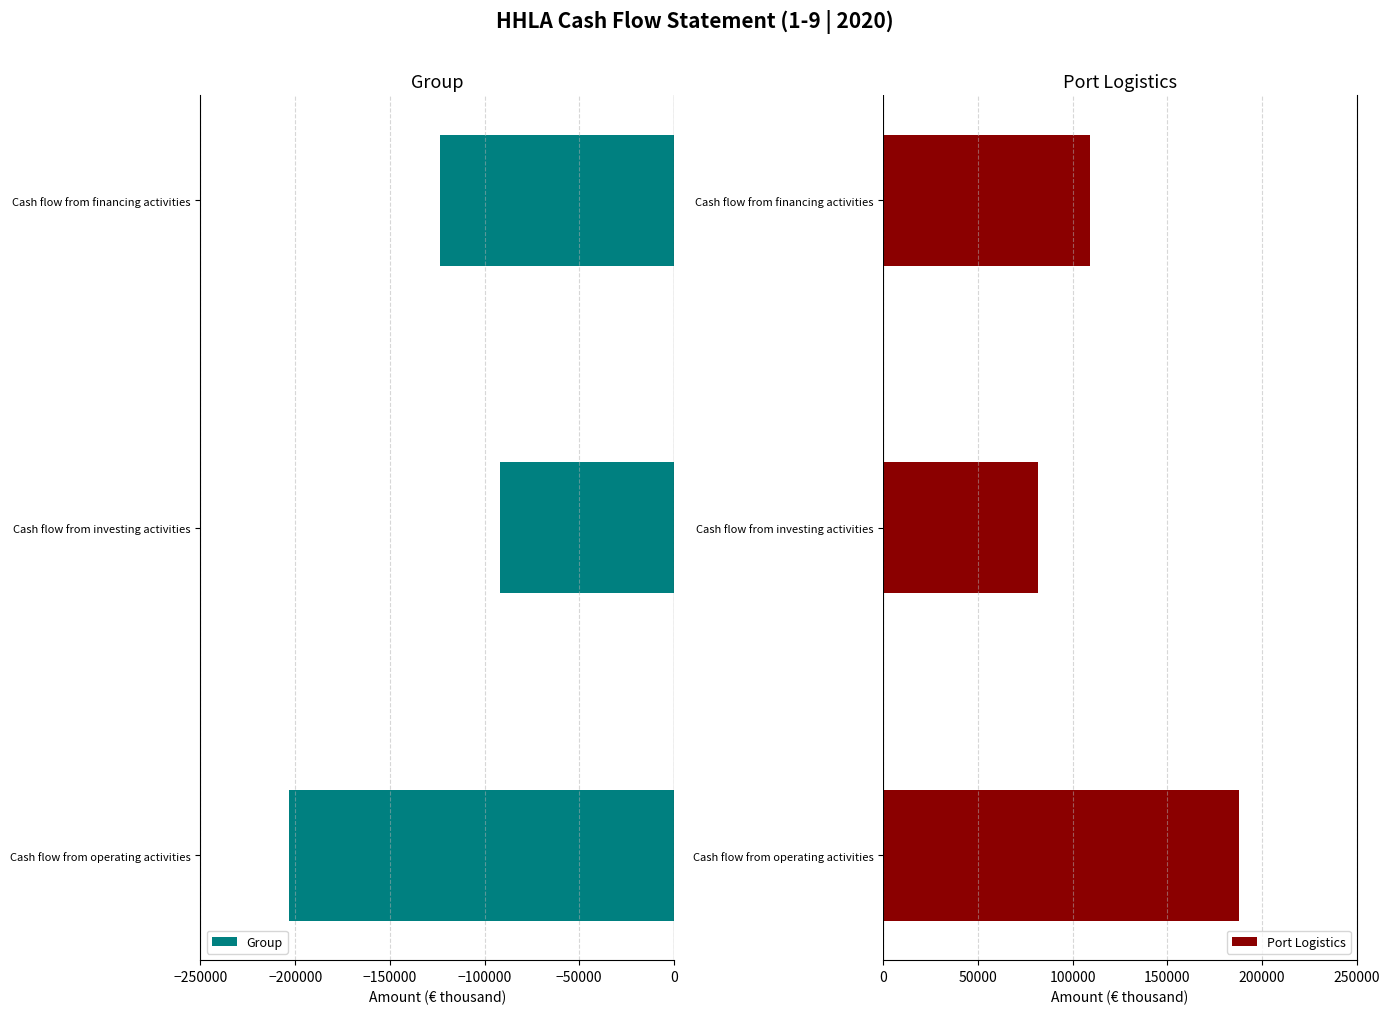

At which label is Port Logistics closest to 134574?

Cash flow from financing activities